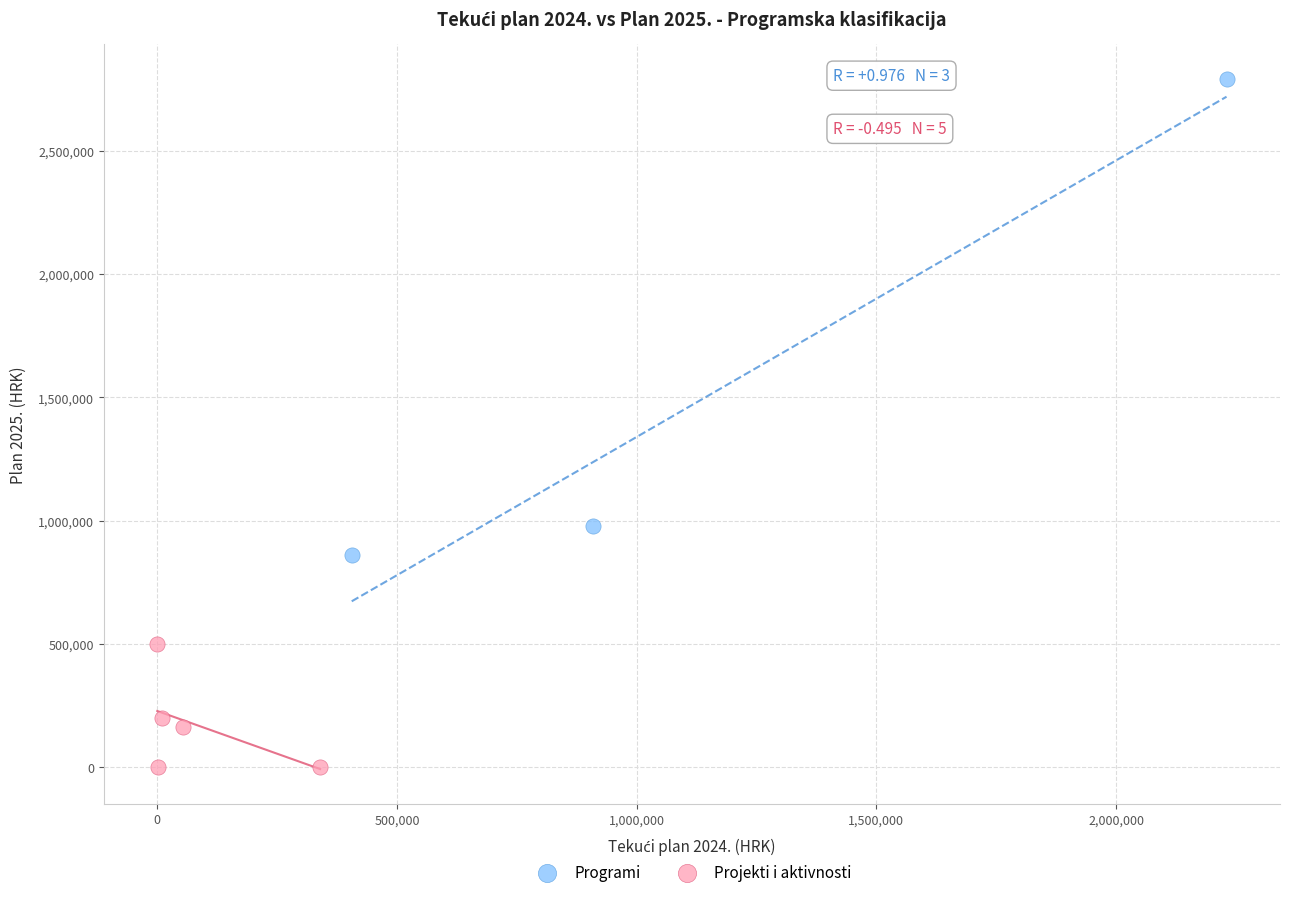

Which series has the widest spread of Y values?

Programi